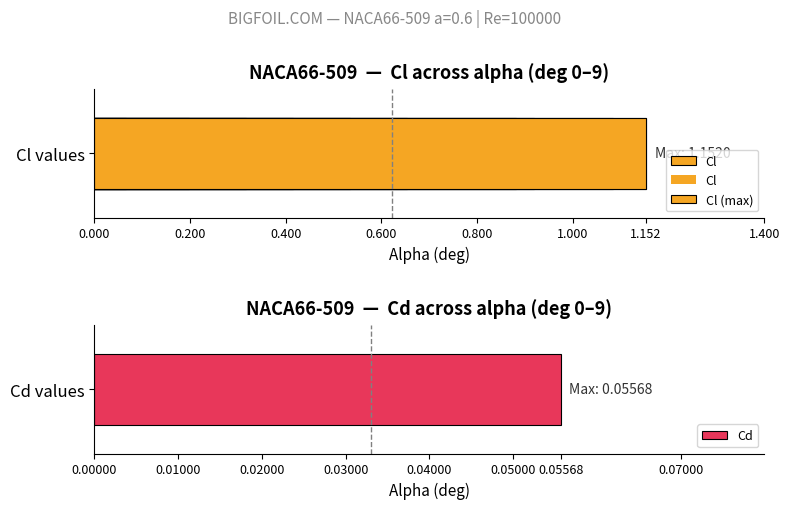

What is the change in value from 0.400 to 0.600?

+0.1